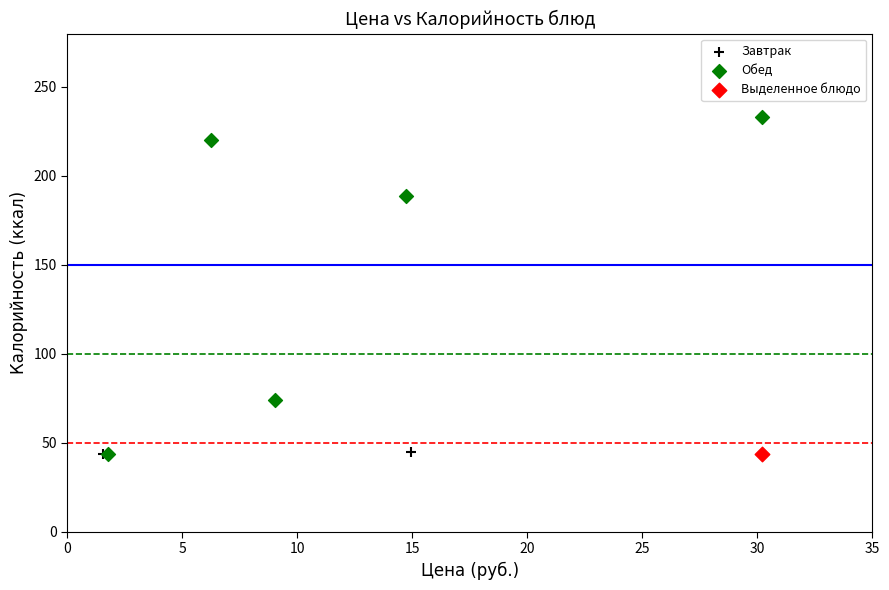

What are all the series names shown in the legend?

Завтрак, Обед, Выделенное блюдо